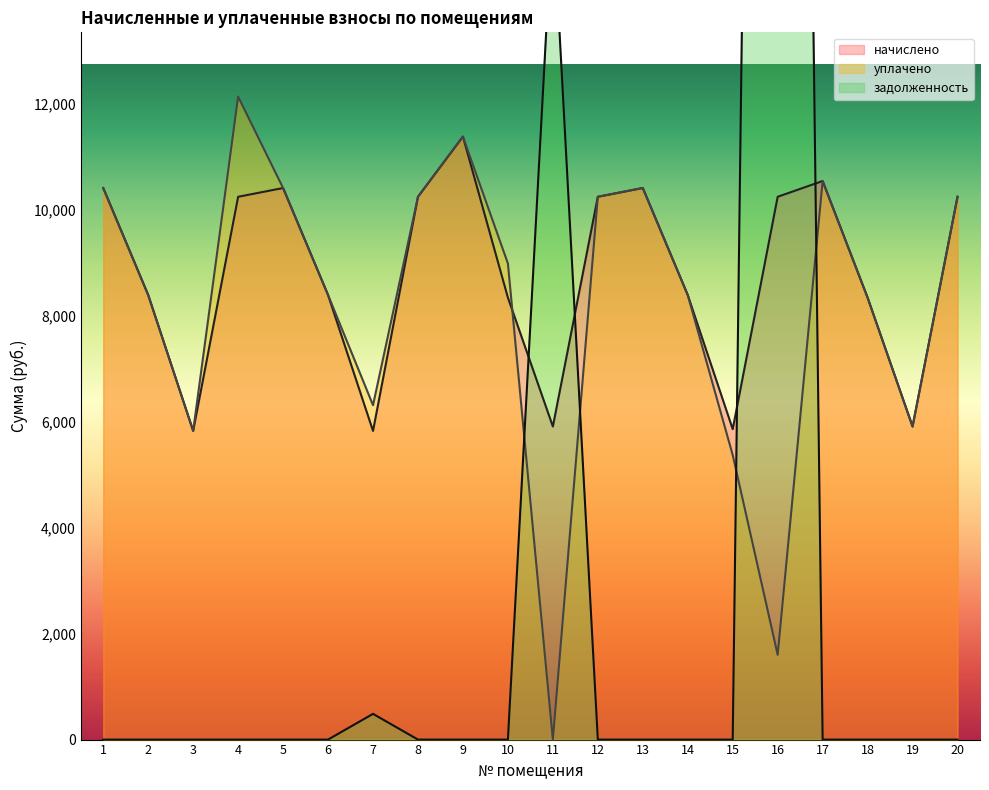

Does the chart display data point markers on the line(s)?

No